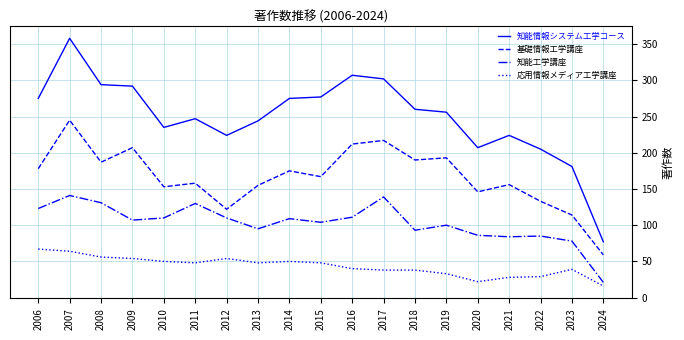

What is the average value of the 知能情報システム工学コース series?

249